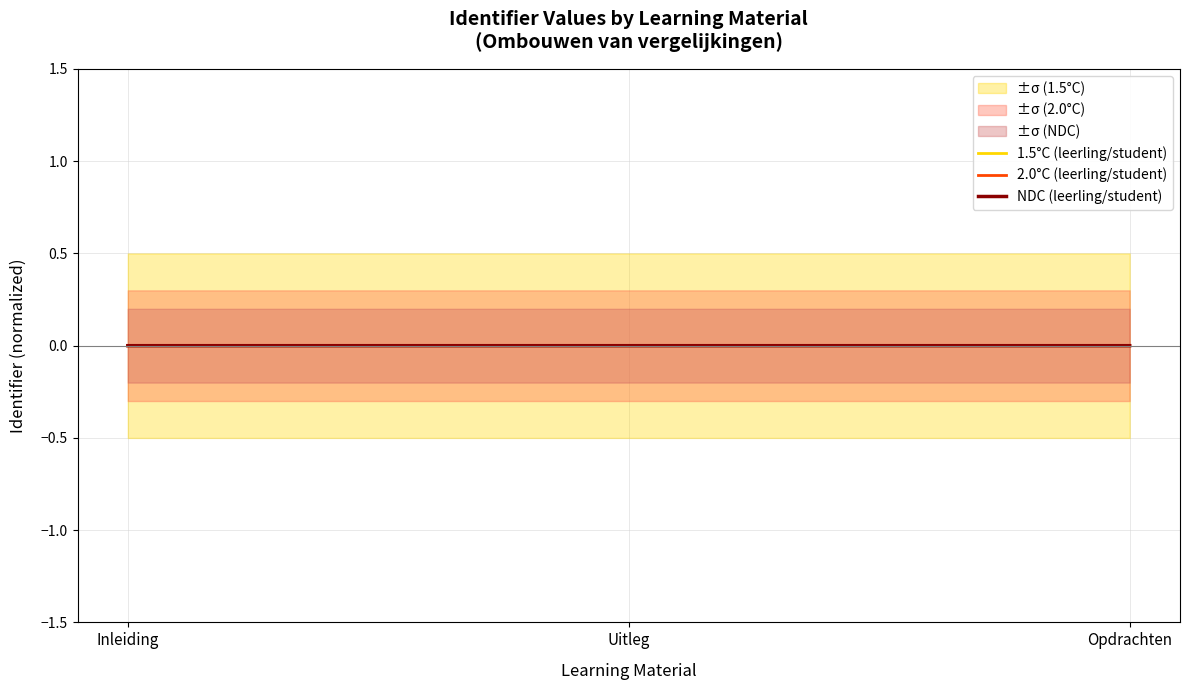

What is the label of the 2nd point from the right?

Uitleg